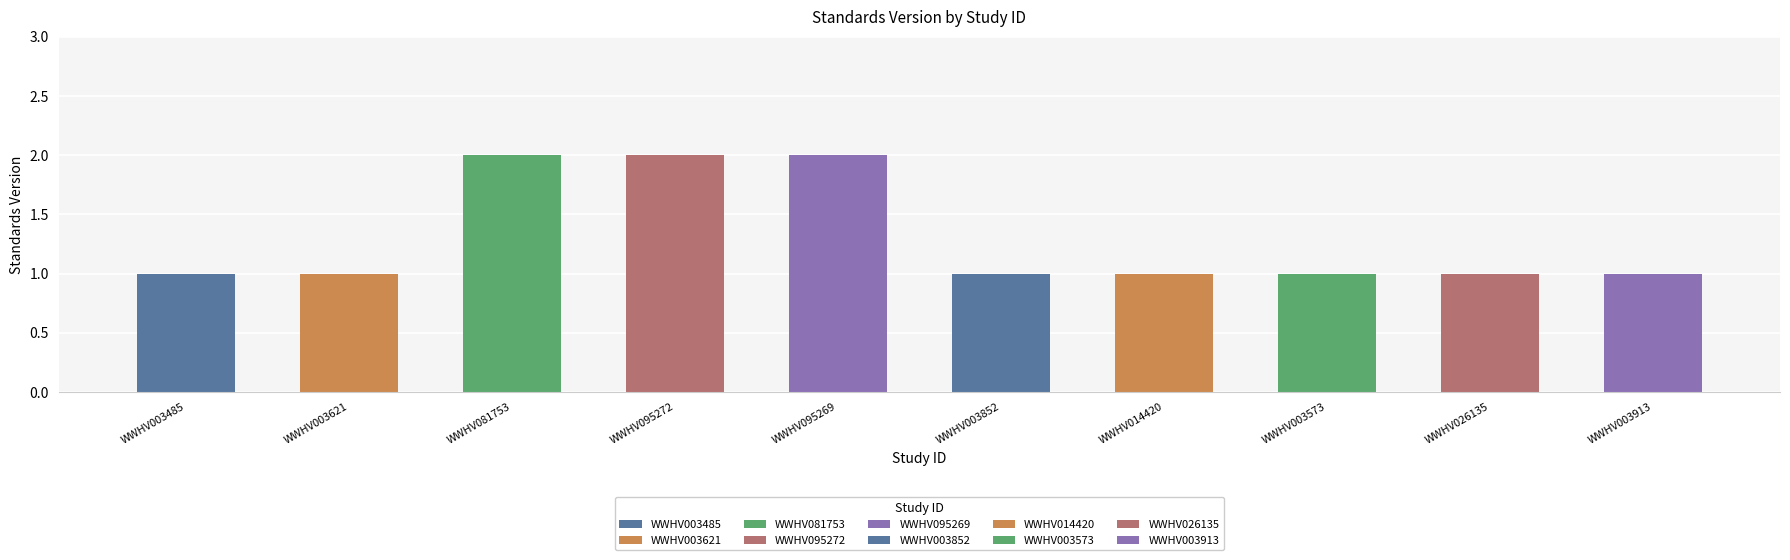

Does the chart contain stacked bars?

No